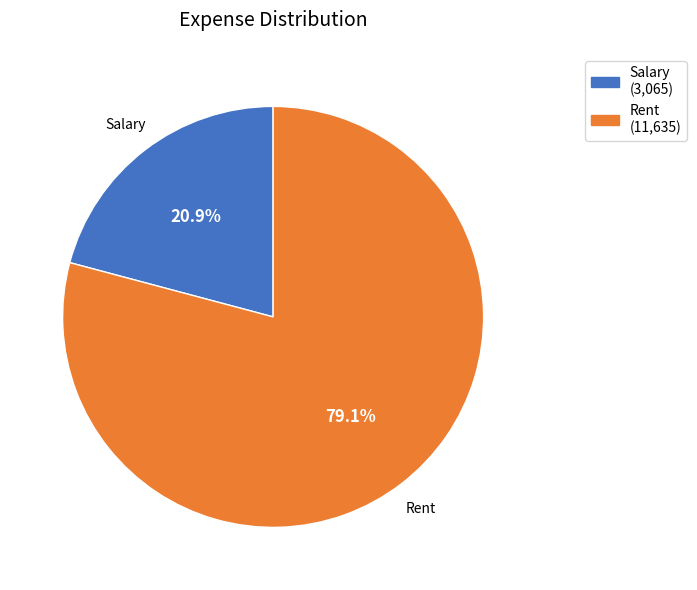

Rank the categories by value from highest to lowest.

Rent, Salary